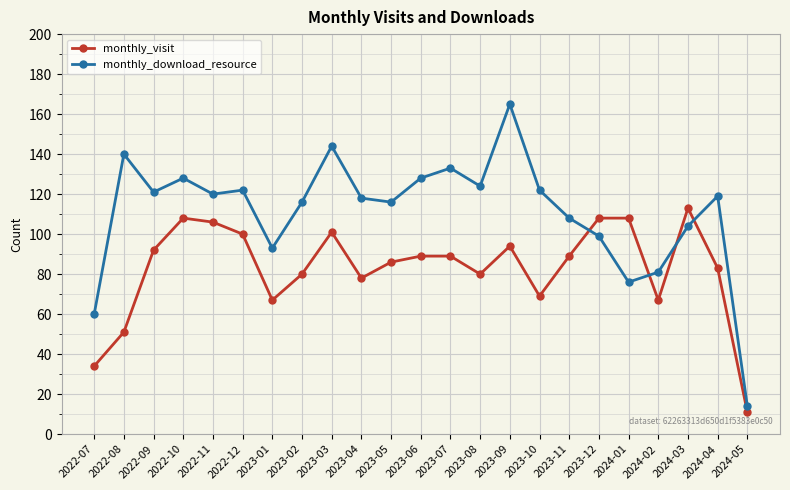

Where is the first local maximum for monthly_visit?

2022-10